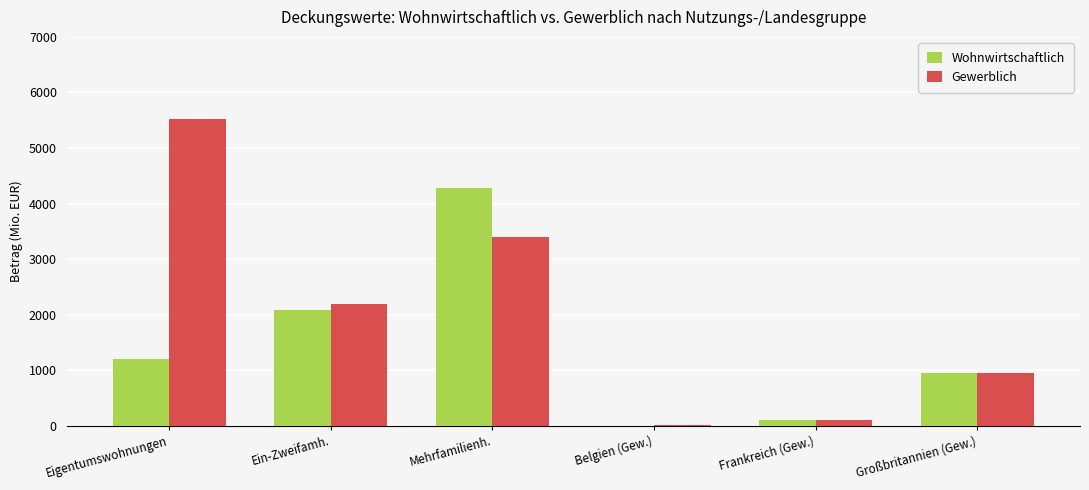

The value of Wohnwirtschaftlich at Frankreich (Gew.) is 114.4. True or false?

True